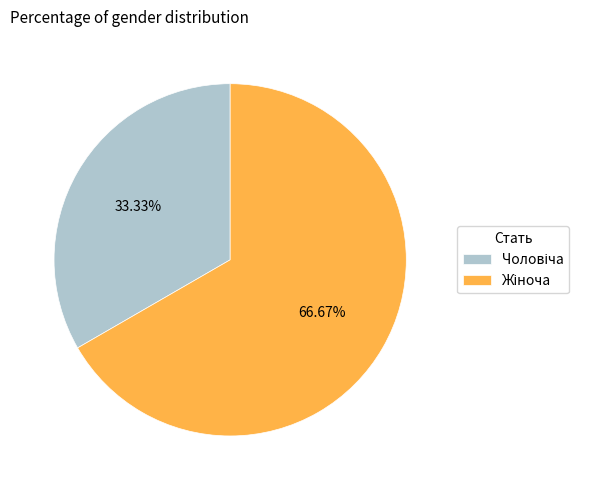

What is the smallest slice in the pie chart?

Чоловіча